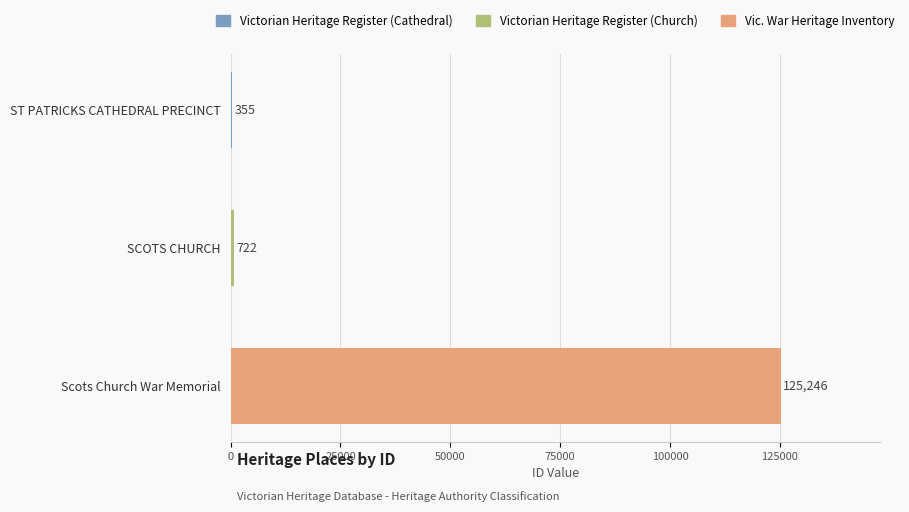

At which label is the value closest to 62800?

SCOTS CHURCH